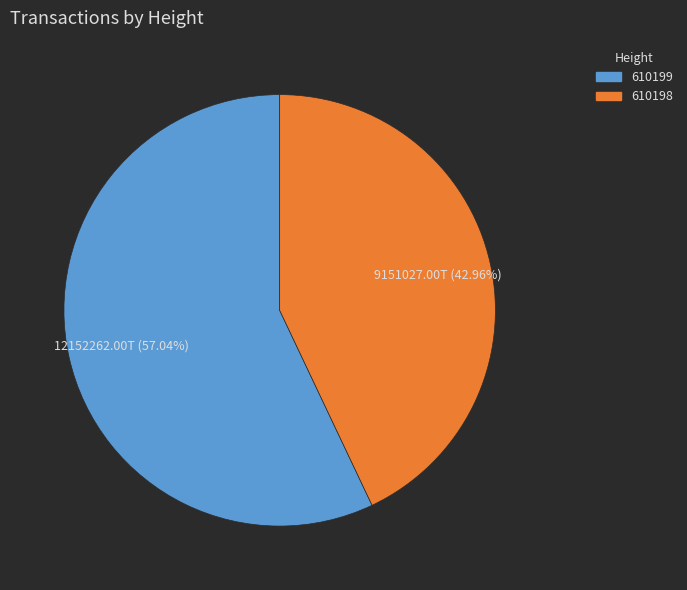

Which category accounts for the majority?

610199